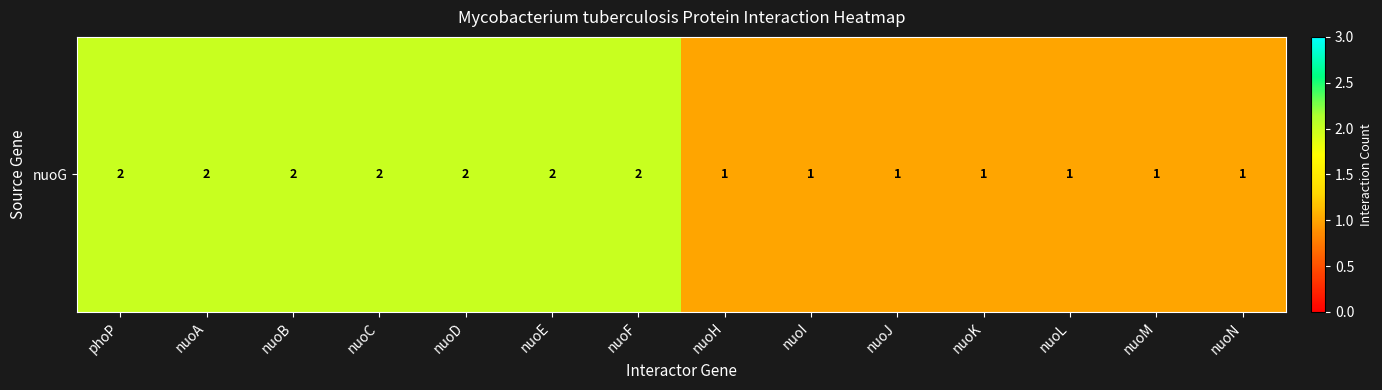

What is the greatest value displayed?

2